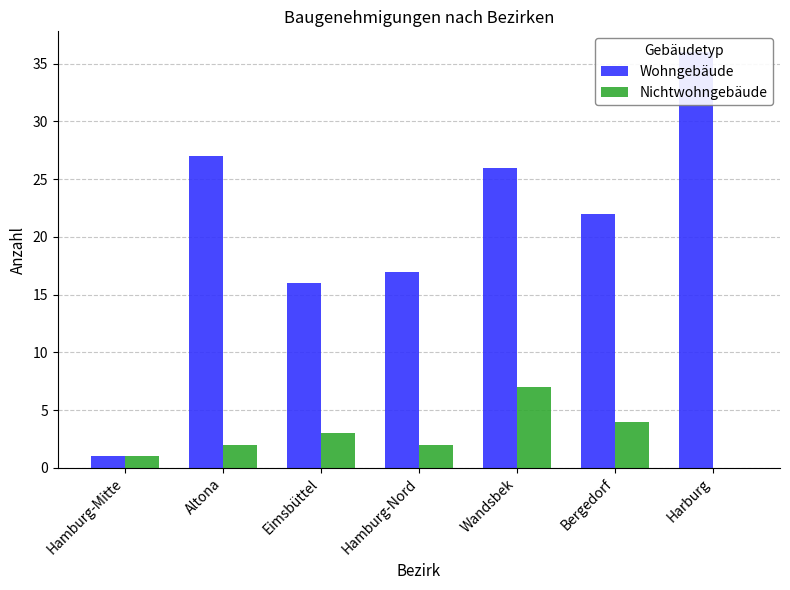

What is the sum of all Wohngebäude values?

145